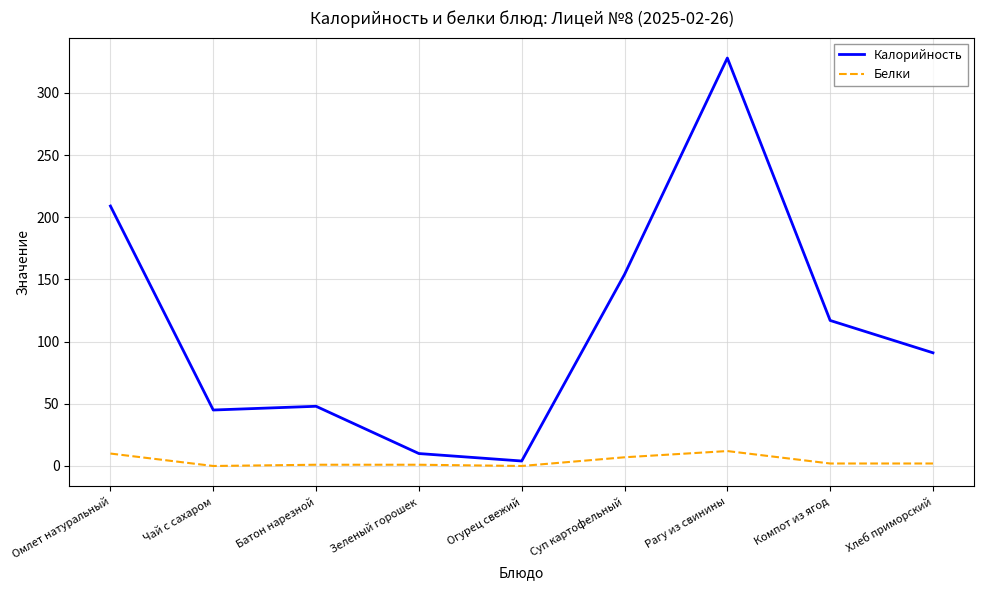

True or false: Калорийность and Белки cross at least once.

False